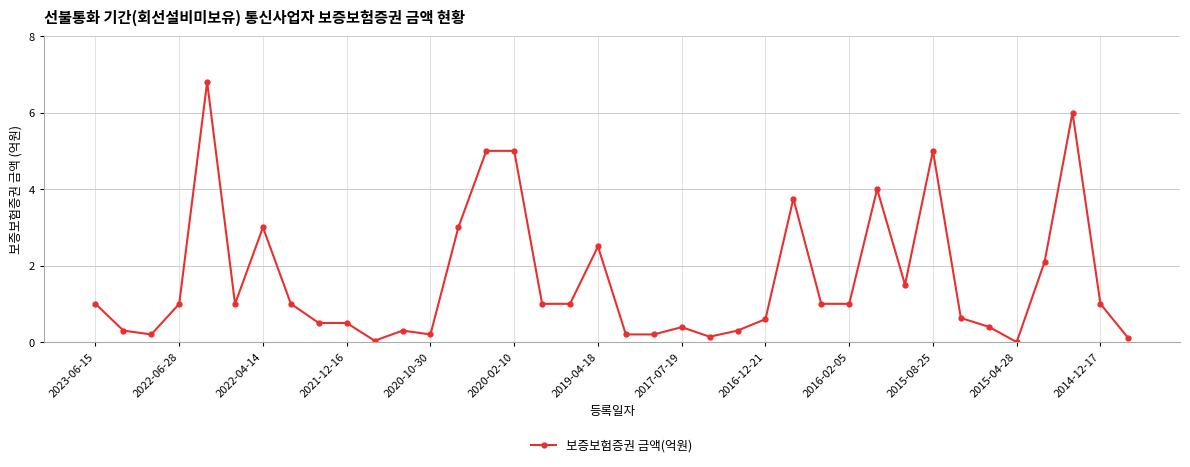

What is the value of the 35th point from the left?

2.1